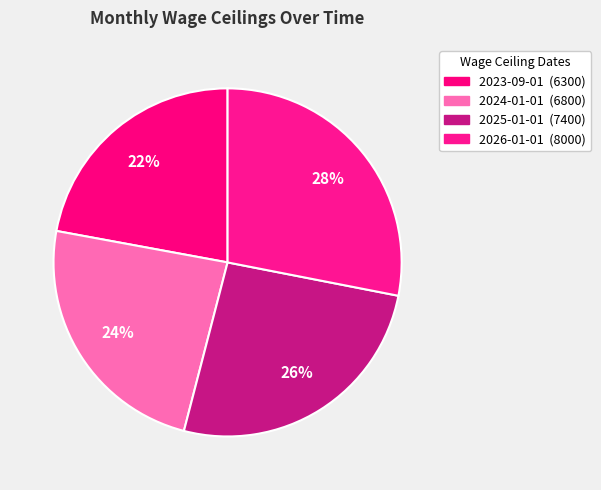

Approximately how many times larger is the value at 2026-01-01 compared to 2025-01-01?

1.1